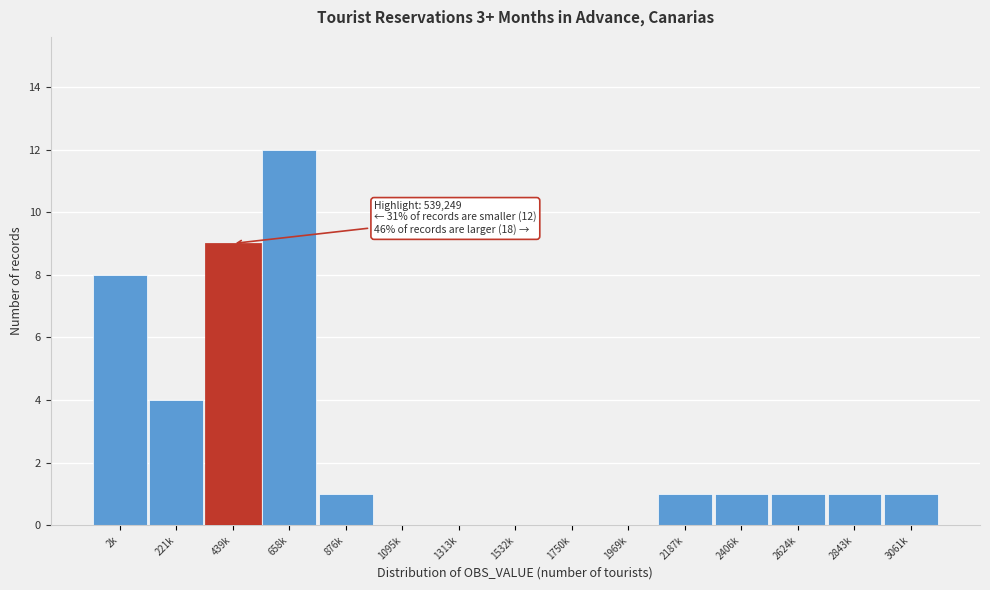

Reading left to right, extract all data points from this chart.

2k=8	221k=4	439k=9	658k=12	876k=1	1095k=0	1313k=0	1532k=0	1750k=0	1969k=0	2187k=1	2406k=1	2624k=1	2843k=1	3061k=1